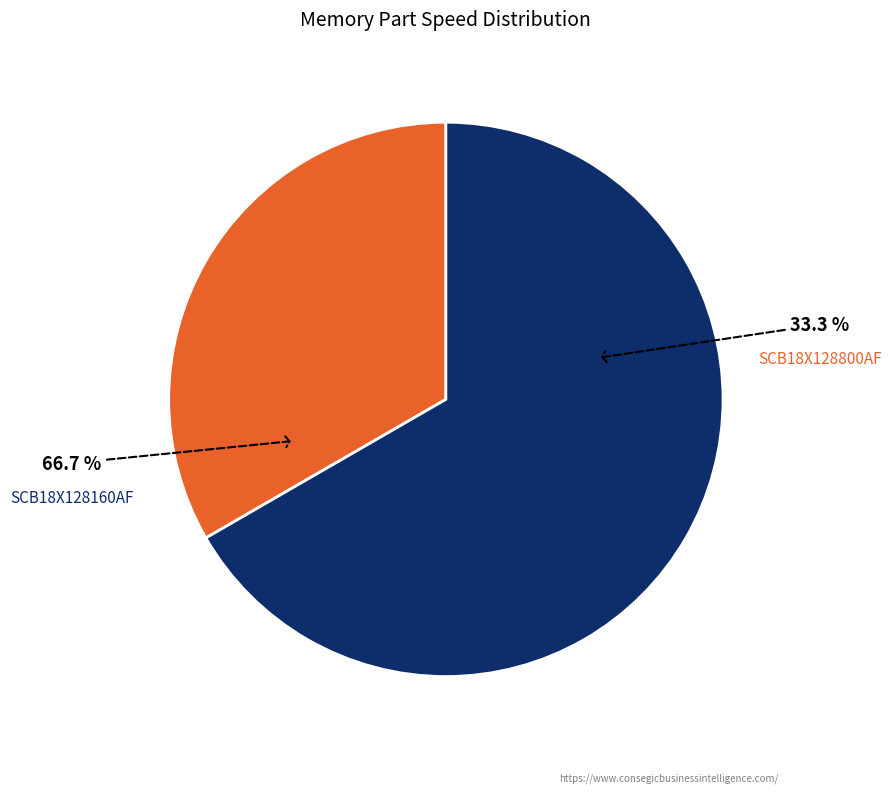

Does any single category account for the majority?

Yes